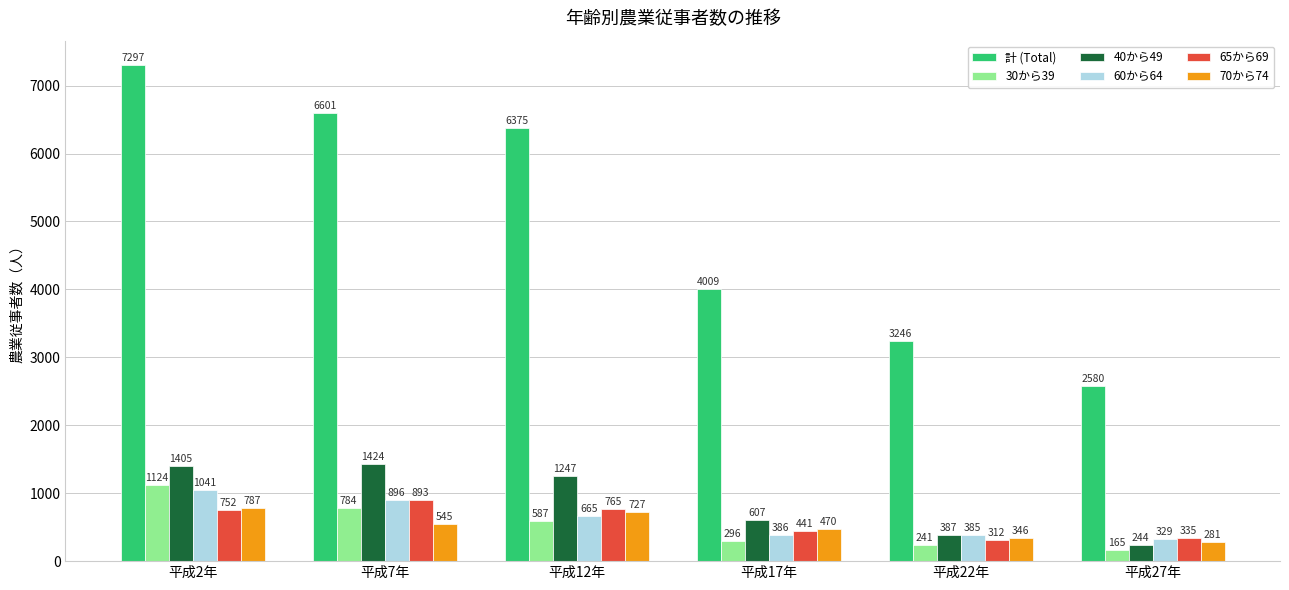

Reading left to right, extract all data points from this chart.

計 (Total): 平成2年=7297	平成7年=6601	平成12年=6375	平成17年=4009	平成22年=3246	平成27年=2580
30から39: 平成2年=1124	平成7年=784	平成12年=587	平成17年=296	平成22年=241	平成27年=165
40から49: 平成2年=1405	平成7年=1424	平成12年=1247	平成17年=607	平成22年=387	平成27年=244
60から64: 平成2年=1041	平成7年=896	平成12年=665	平成17年=386	平成22年=385	平成27年=329
65から69: 平成2年=752	平成7年=893	平成12年=765	平成17年=441	平成22年=312	平成27年=335
70から74: 平成2年=787	平成7年=545	平成12年=727	平成17年=470	平成22年=346	平成27年=281